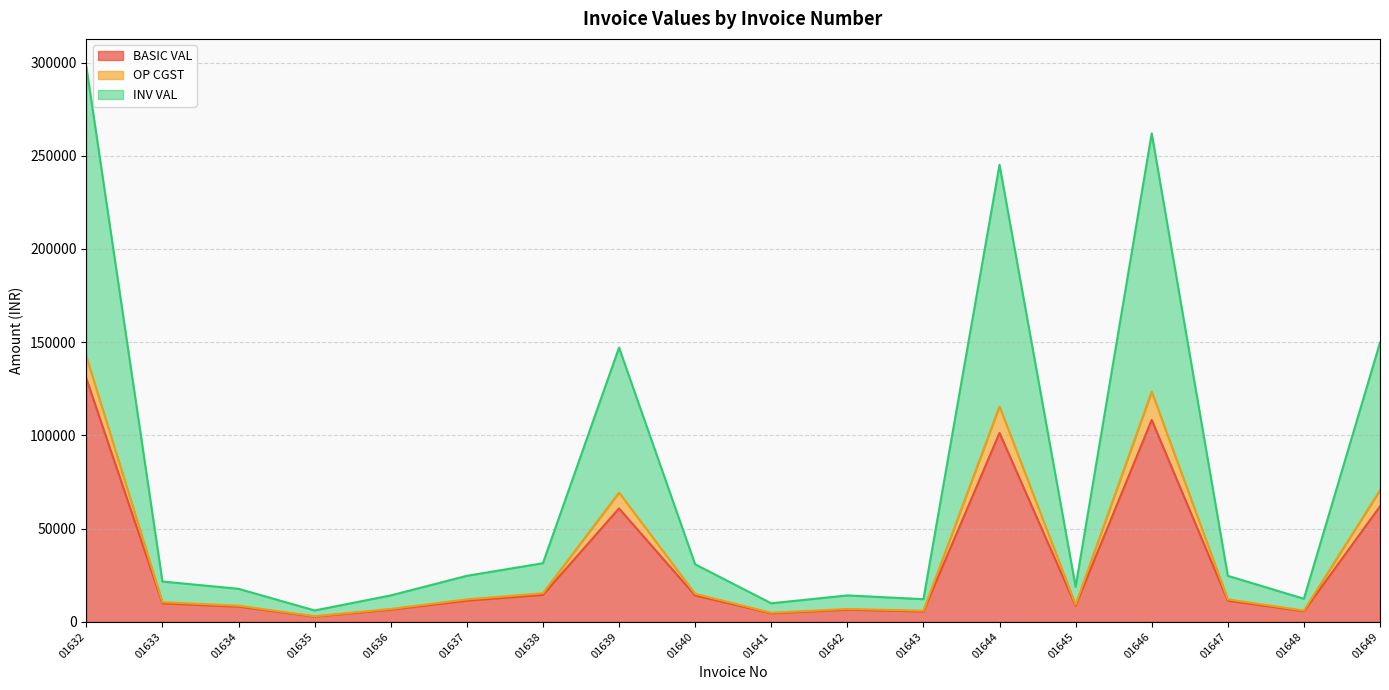

Is it true that INV VAL equals 398925.7 at 01644?

False